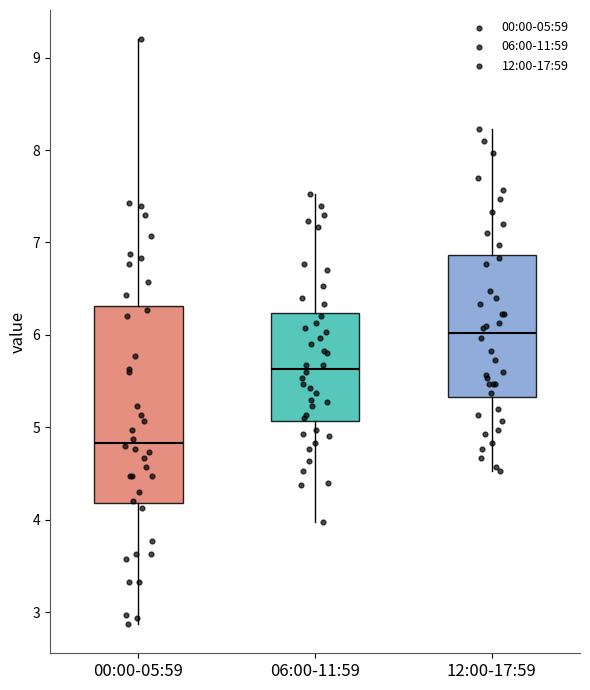

Reading left to right, read every box against the y-axis: the position of its median line, the range the box covers, and the ends of its whiskers. The values are not printed on the chart, so give them approximately, as read against the axis.

00:00-05:59: median 4.8, box 4.2 to 6.3, whiskers 2.9 to 9.2
06:00-11:59: median 5.6, box 5.1 to 6.2, whiskers 4.0 to 7.5
12:00-17:59: median 6.0, box 5.3 to 6.9, whiskers 4.5 to 8.2